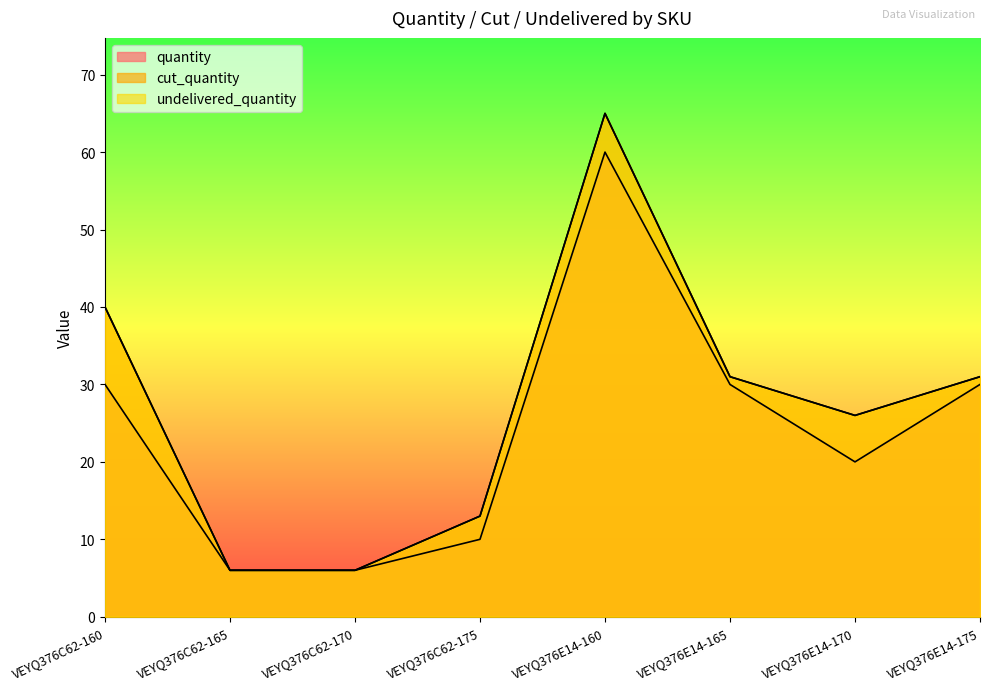

Reading right to left, list all the values displayed in this chart.

quantity: VEYQ376E14-175=30	VEYQ376E14-170=20	VEYQ376E14-165=30	VEYQ376E14-160=60	VEYQ376C62-175=10	VEYQ376C62-170=6	VEYQ376C62-165=6	VEYQ376C62-160=30
cut_quantity: VEYQ376E14-175=31	VEYQ376E14-170=26	VEYQ376E14-165=31	VEYQ376E14-160=65	VEYQ376C62-175=13	VEYQ376C62-170=6	VEYQ376C62-165=6	VEYQ376C62-160=40
undelivered_quantity: VEYQ376E14-175=31	VEYQ376E14-170=26	VEYQ376E14-165=31	VEYQ376E14-160=65	VEYQ376C62-175=13	VEYQ376C62-170=6	VEYQ376C62-165=6	VEYQ376C62-160=40